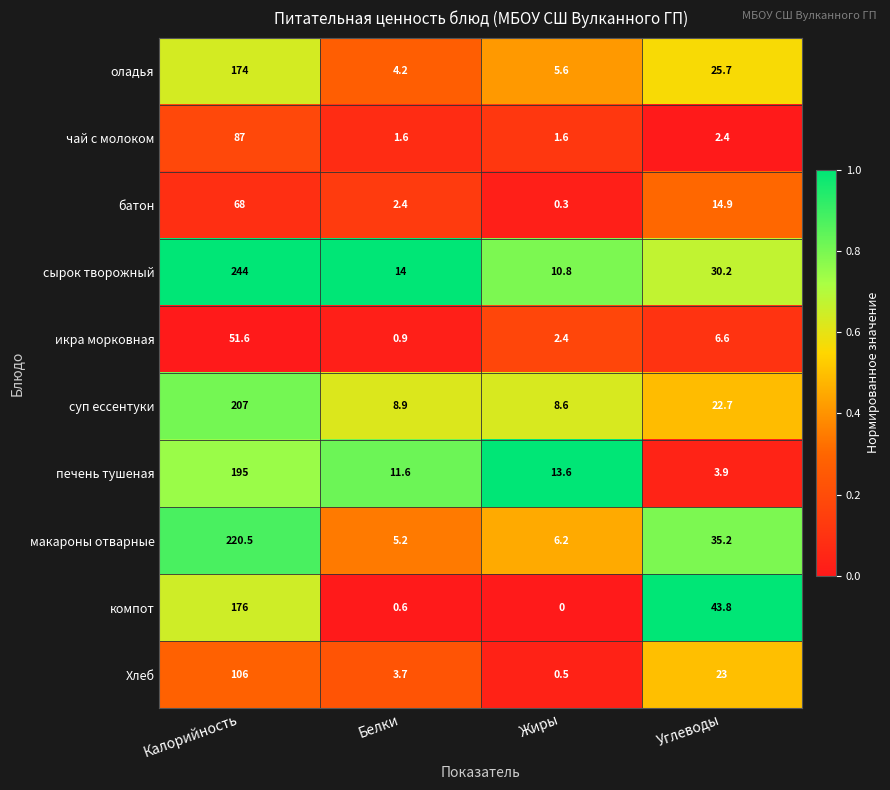

The сырок творожный series shows 244.0 at Калорийность. True or false?

True